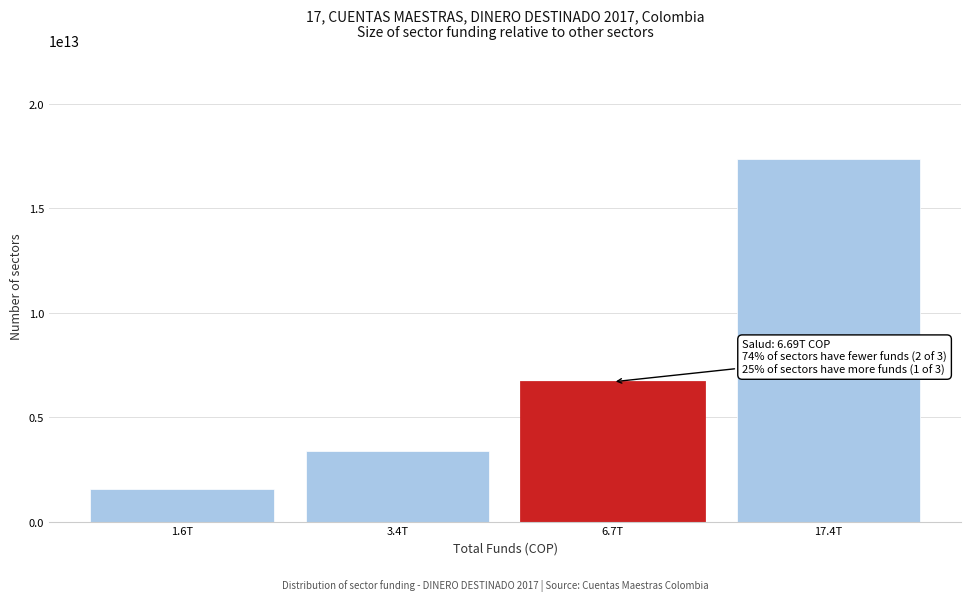

Reading right to left, extract all data points from this chart.

17353090656424	6686764308224	3376832351402	1571973680825